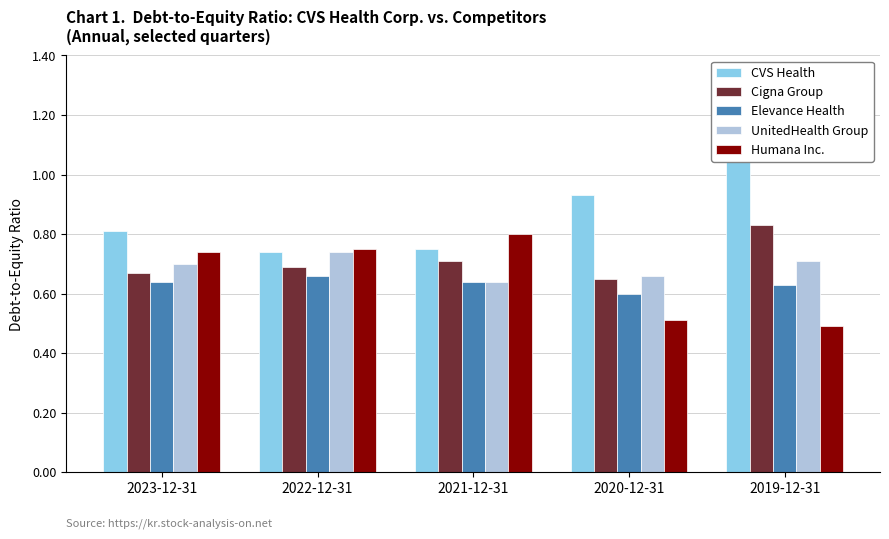

Between 2019-12-31 and 2022-12-31, which is larger?

2019-12-31